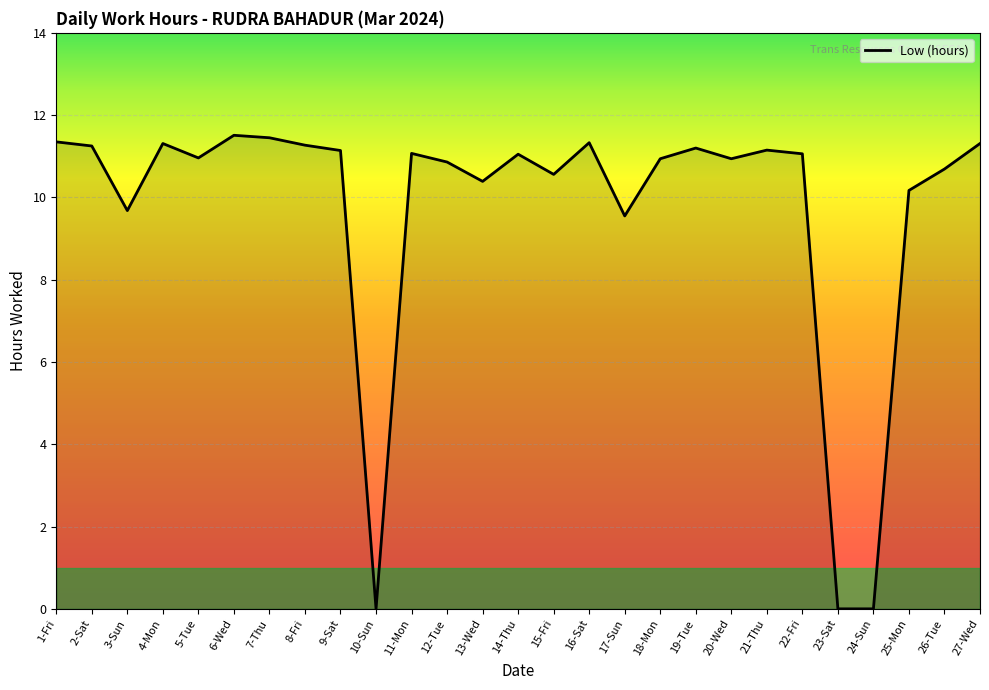

The chart shows a value of 11.2 at 19-Tue. True or false?

True